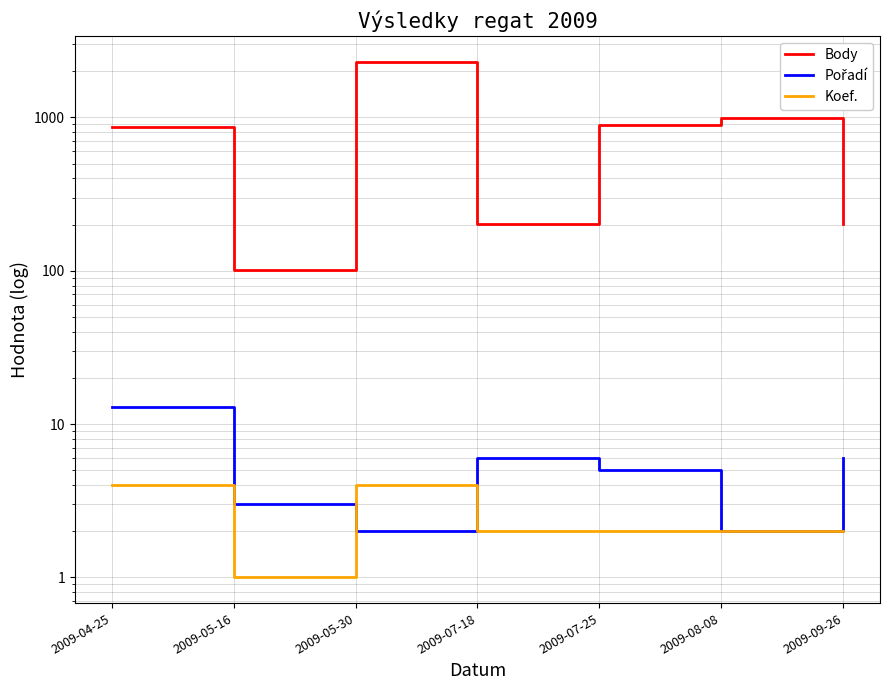

Reading left to right, extract all data points from this chart.

Body: 870	101	2312	202	887	998	202
Pořadí: 13	3	2	6	5	2	6
Koef.: 4	1	4	2	2	2	2